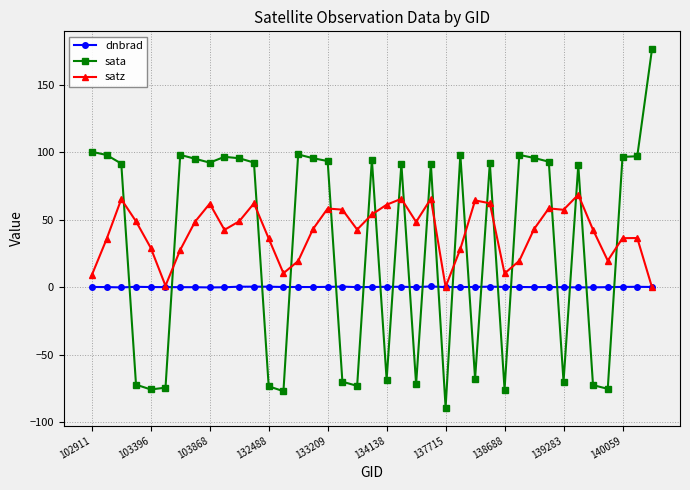

Which series ends up on top after the final intersection of sata and satz?

sata